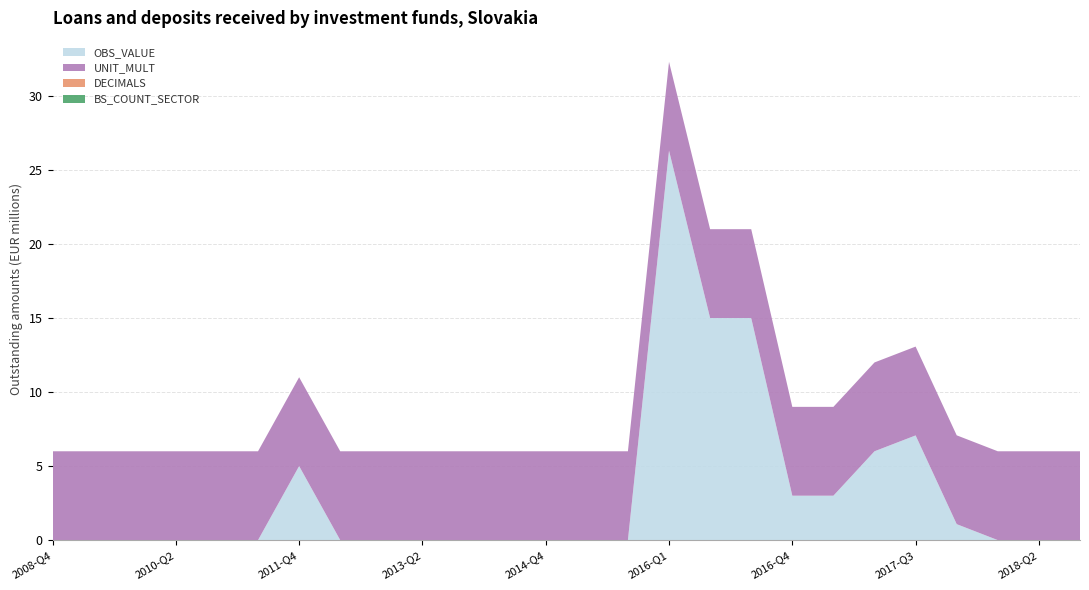

Reading left to right, list all the values displayed in this chart.

OBS_VALUE: 0.0	0.0	0.0	0.0	0.0	0.0	5.0	0.0	0.0	0.0	0.0	0.0	0.0	0.0	0.0	26.3	15.0	15.0	3.0	3.0	6.0	7.1	1.1	0.0	0.0	0.0
UNIT_MULT: 6.0	6.0	6.0	6.0	6.0	6.0	6.0	6.0	6.0	6.0	6.0	6.0	6.0	6.0	6.0	6.0	6.0	6.0	6.0	6.0	6.0	6.0	6.0	6.0	6.0	6.0
DECIMALS: 0.0	0.0	0.0	0.0	0.0	0.0	0.0	0.0	0.0	0.0	0.0	0.0	0.0	0.0	0.0	0.0	0.0	0.0	0.0	0.0	0.0	0.0	0.0	0.0	0.0	0.0
BS_COUNT_SECTOR: 0.0	0.0	0.0	0.0	0.0	0.0	0.0	0.0	0.0	0.0	0.0	0.0	0.0	0.0	0.0	0.0	0.0	0.0	0.0	0.0	0.0	0.0	0.0	0.0	0.0	0.0